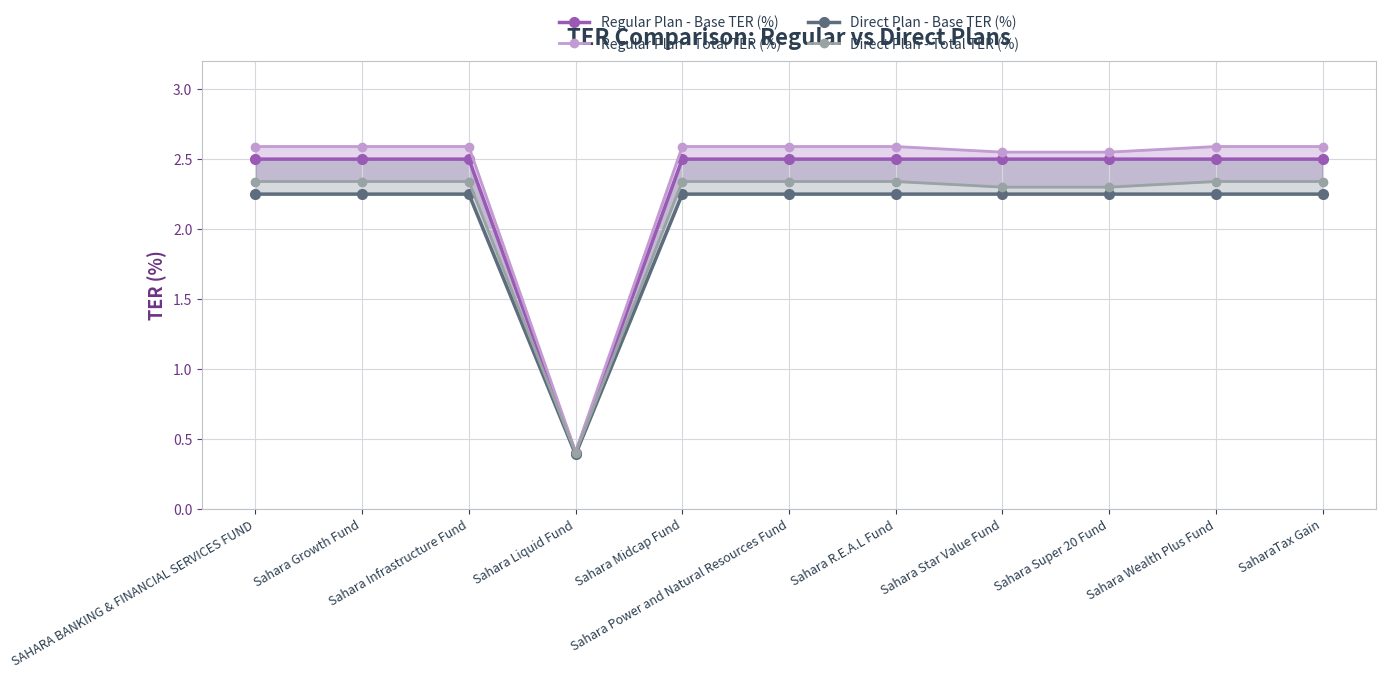

What is the label of the 7th point from the left?

Sahara R.E.A.L Fund